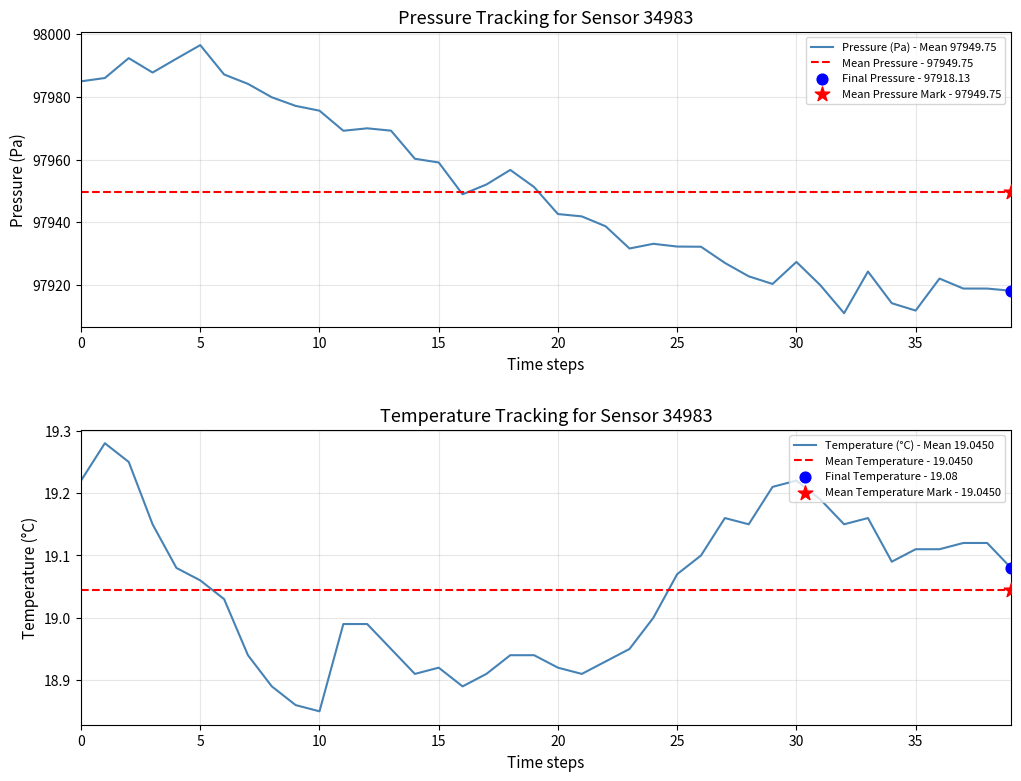

Which series has the largest Y range (max minus min)?

Pressure (Pa) - Mean 97949.75